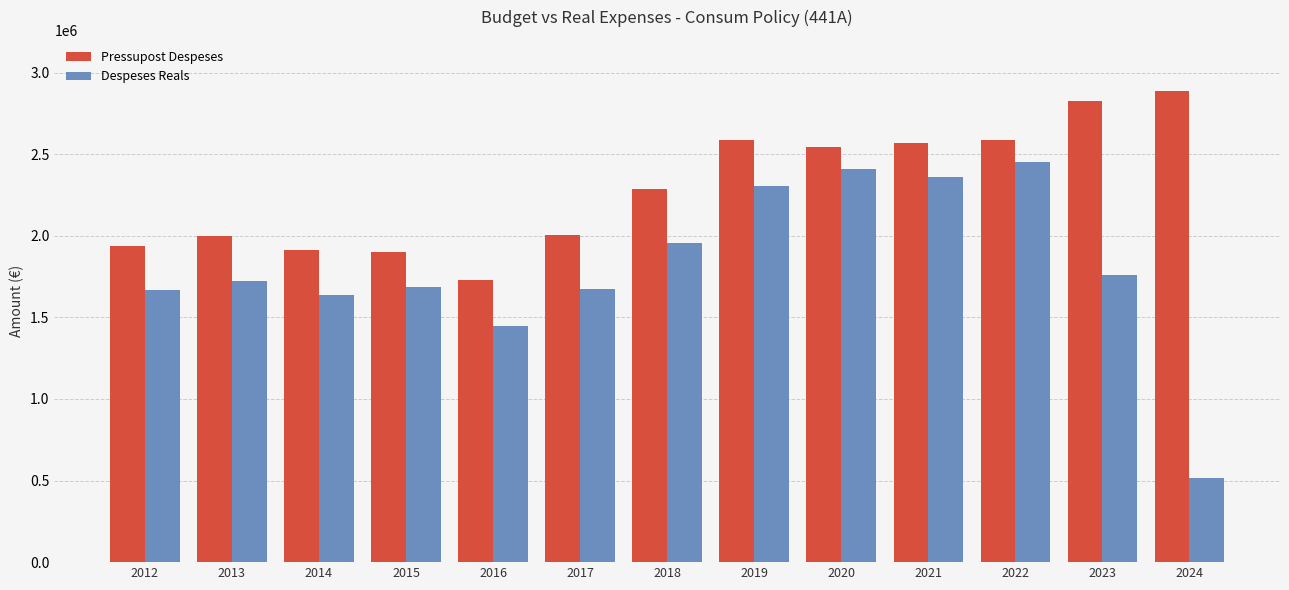

What is the highest value of the Pressupost Despeses series?

2888687.0